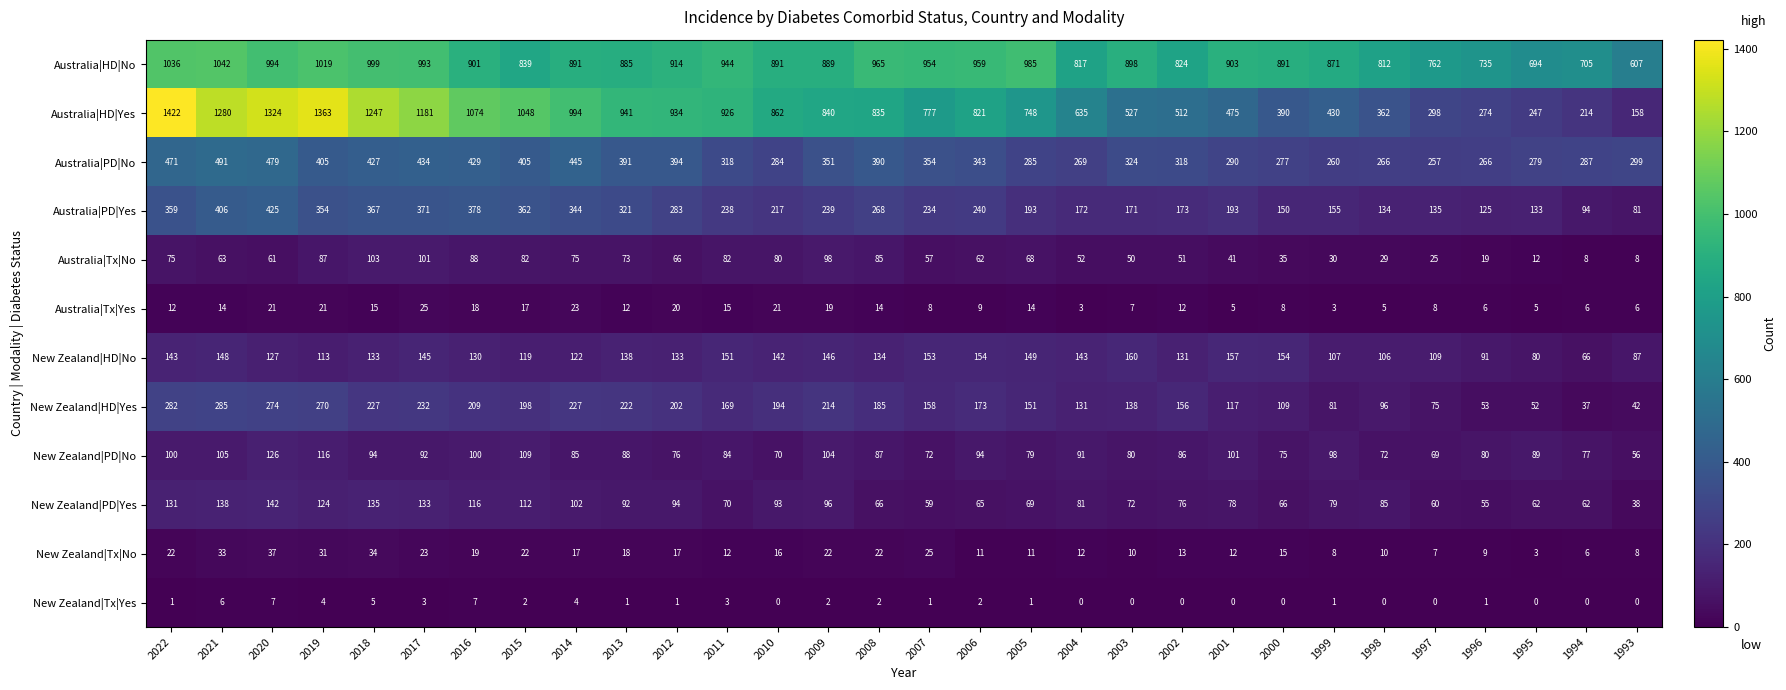

How many categories are shown in the chart?

30